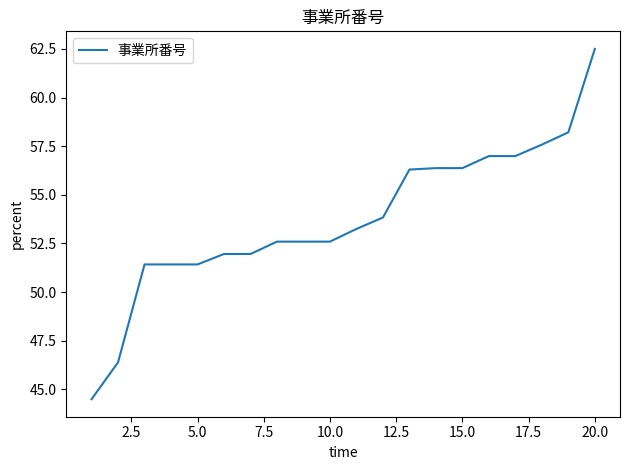

What is the maximum value shown in the chart?

62.5